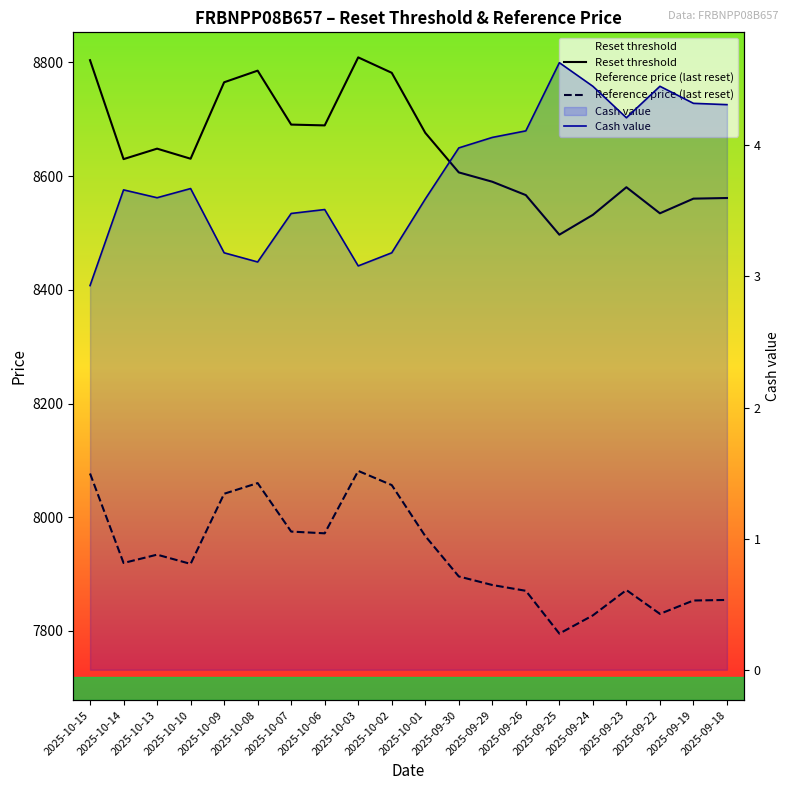

What is the approximate value of Cash value at 2025-09-23?

4.2